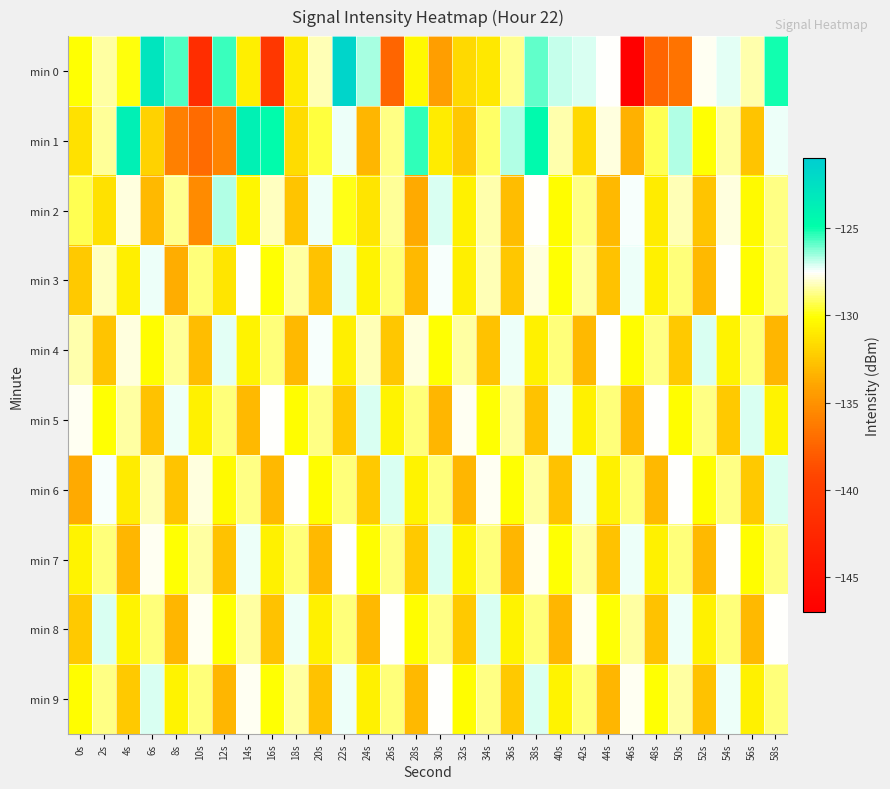

Reading left to right, what are all the values shown in this chart?

min 0: 0s=-130.1	2s=-128.5	4s=-130.0	6s=-122.8	8s=-125.7	10s=-141.8	12s=-125.5	14s=-130.8	16s=-140.8	18s=-131.0	20s=-128.2	22s=-121.7	24s=-126.7	26s=-137.4	28s=-130.4	30s=-134.3	32s=-131.7	34s=-131.1	36s=-128.6	38s=-126.0	40s=-127.0	42s=-127.2	44s=-127.6	46s=-147.0	48s=-137.4	50s=-136.7	52s=-127.7	54s=-127.3	56s=-128.4	58s=-125.1
min 1: 0s=-131.4	2s=-128.6	4s=-123.8	6s=-132.0	8s=-136.0	10s=-137.1	12s=-135.8	14s=-123.9	16s=-124.7	18s=-131.6	20s=-129.4	22s=-127.3	24s=-133.2	26s=-128.8	28s=-125.4	30s=-130.9	32s=-132.5	34s=-129.1	36s=-126.8	38s=-124.6	40s=-128.3	42s=-131.7	44s=-127.9	46s=-133.4	48s=-129.2	50s=-126.8	52s=-130.1	54s=-128.4	56s=-132.7	58s=-127.3
min 2: 0s=-129.2	2s=-131.4	4s=-127.9	6s=-133.1	8s=-128.7	10s=-135.3	12s=-126.8	14s=-130.4	16s=-128.1	18s=-132.7	20s=-127.3	22s=-129.9	24s=-131.2	26s=-128.6	28s=-133.8	30s=-127.1	32s=-130.7	34s=-128.3	36s=-132.9	38s=-127.6	40s=-130.2	42s=-128.8	44s=-133.1	46s=-127.5	48s=-130.9	50s=-128.2	52s=-132.7	54s=-127.9	56s=-130.3	58s=-128.8
min 3: 0s=-132.4	2s=-128.1	4s=-130.8	6s=-127.3	8s=-133.7	10s=-128.9	12s=-131.2	14s=-127.6	16s=-130.1	18s=-128.4	20s=-132.8	22s=-127.2	24s=-130.6	26s=-128.9	28s=-133.1	30s=-127.5	32s=-130.8	34s=-128.2	36s=-132.6	38s=-127.9	40s=-130.1	42s=-128.4	44s=-132.8	46s=-127.3	48s=-130.7	50s=-128.9	52s=-133.1	54s=-127.6	56s=-130.2	58s=-128.8
min 4: 0s=-128.3	2s=-132.7	4s=-127.9	6s=-130.2	8s=-128.6	10s=-132.9	12s=-127.2	14s=-130.6	16s=-128.9	18s=-133.1	20s=-127.5	22s=-130.8	24s=-128.2	26s=-132.6	28s=-127.9	30s=-130.1	32s=-128.4	34s=-132.8	36s=-127.3	38s=-130.7	40s=-128.9	42s=-133.1	44s=-127.6	46s=-130.2	48s=-128.8	50s=-132.4	52s=-127.1	54s=-130.6	56s=-128.9	58s=-133.2
min 5: 0s=-127.7	2s=-130.1	4s=-128.4	6s=-132.8	8s=-127.3	10s=-130.7	12s=-128.9	14s=-133.1	16s=-127.6	18s=-130.2	20s=-128.8	22s=-132.4	24s=-127.1	26s=-130.6	28s=-128.9	30s=-133.2	32s=-127.7	34s=-130.1	36s=-128.4	38s=-132.8	40s=-127.3	42s=-130.7	44s=-128.9	46s=-133.1	48s=-127.6	50s=-130.2	52s=-128.8	54s=-132.4	56s=-127.1	58s=-130.6
min 6: 0s=-133.8	2s=-127.5	4s=-130.9	6s=-128.2	8s=-132.7	10s=-127.9	12s=-130.3	14s=-128.8	16s=-133.1	18s=-127.6	20s=-130.2	22s=-128.9	24s=-132.4	26s=-127.1	28s=-130.6	30s=-128.9	32s=-133.2	34s=-127.7	36s=-130.1	38s=-128.4	40s=-132.8	42s=-127.3	44s=-130.7	46s=-128.9	48s=-133.1	50s=-127.6	52s=-130.2	54s=-128.8	56s=-132.4	58s=-127.1
min 7: 0s=-130.6	2s=-128.9	4s=-133.2	6s=-127.7	8s=-130.1	10s=-128.4	12s=-132.8	14s=-127.3	16s=-130.7	18s=-128.9	20s=-133.1	22s=-127.6	24s=-130.2	26s=-128.8	28s=-132.4	30s=-127.1	32s=-130.6	34s=-128.9	36s=-133.2	38s=-127.7	40s=-130.1	42s=-128.4	44s=-132.8	46s=-127.3	48s=-130.7	50s=-128.9	52s=-133.1	54s=-127.6	56s=-130.2	58s=-128.8
min 8: 0s=-132.4	2s=-127.1	4s=-130.6	6s=-128.9	8s=-133.2	10s=-127.7	12s=-130.1	14s=-128.4	16s=-132.8	18s=-127.3	20s=-130.7	22s=-128.9	24s=-133.1	26s=-127.6	28s=-130.2	30s=-128.8	32s=-132.4	34s=-127.1	36s=-130.6	38s=-128.9	40s=-133.2	42s=-127.7	44s=-130.1	46s=-128.4	48s=-132.8	50s=-127.3	52s=-130.7	54s=-128.9	56s=-133.1	58s=-127.6
min 9: 0s=-130.2	2s=-128.8	4s=-132.4	6s=-127.1	8s=-130.6	10s=-128.9	12s=-133.2	14s=-127.7	16s=-130.1	18s=-128.4	20s=-132.8	22s=-127.3	24s=-130.7	26s=-128.9	28s=-133.1	30s=-127.6	32s=-130.2	34s=-128.8	36s=-132.4	38s=-127.1	40s=-130.6	42s=-128.9	44s=-133.2	46s=-127.7	48s=-130.1	50s=-128.4	52s=-132.8	54s=-127.3	56s=-130.7	58s=-128.9